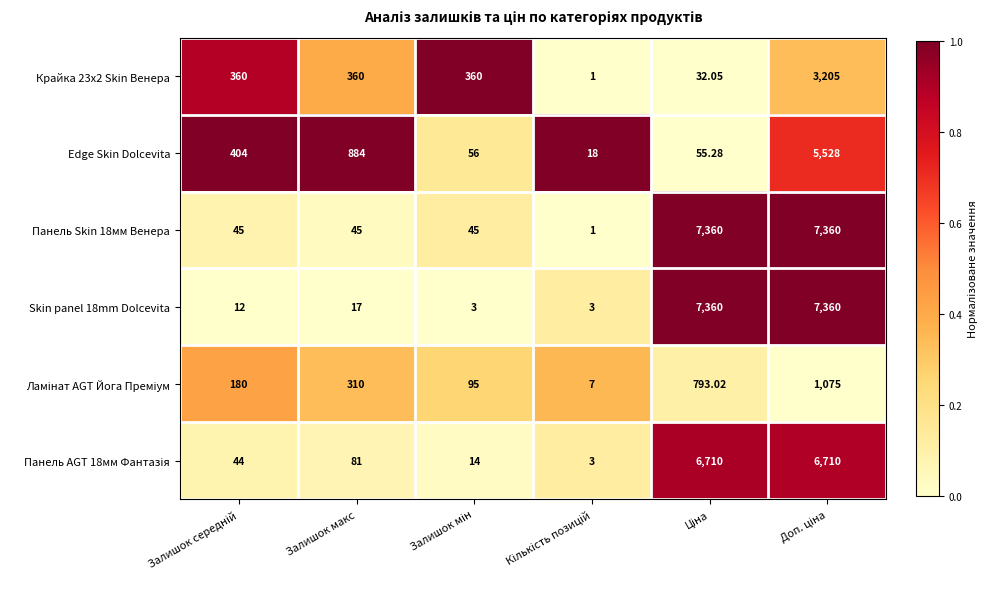

Is the value of Skin panel 18mm Dolcevita at Залишок макс greater than the value of Крайка 23x2 Skin Венера at Залишок макс?

No